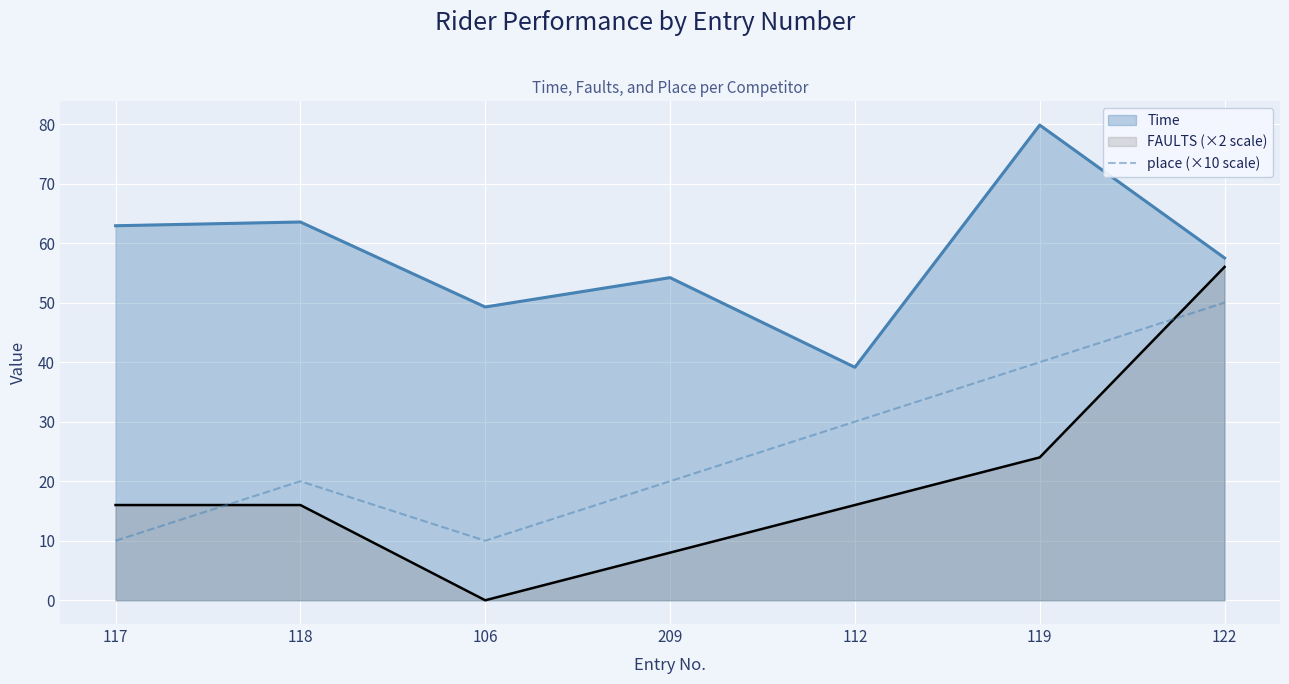

Between 209 and 122, which series saw the biggest shift?

FAULTS (×2 scale)